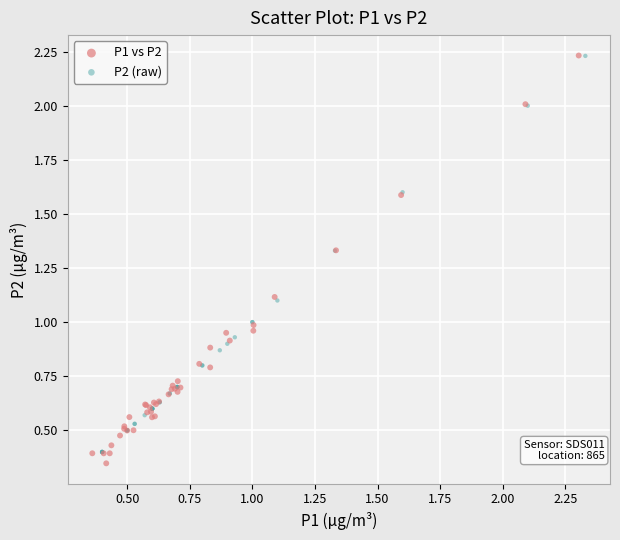

What are all the series names shown in the legend?

P1 vs P2, P2 (raw)